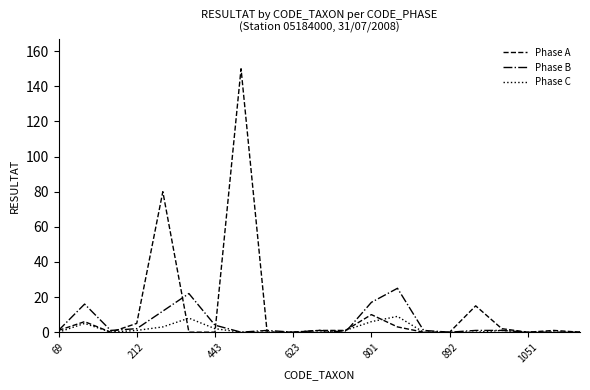

Which series has the largest range (max minus min)?

Phase A